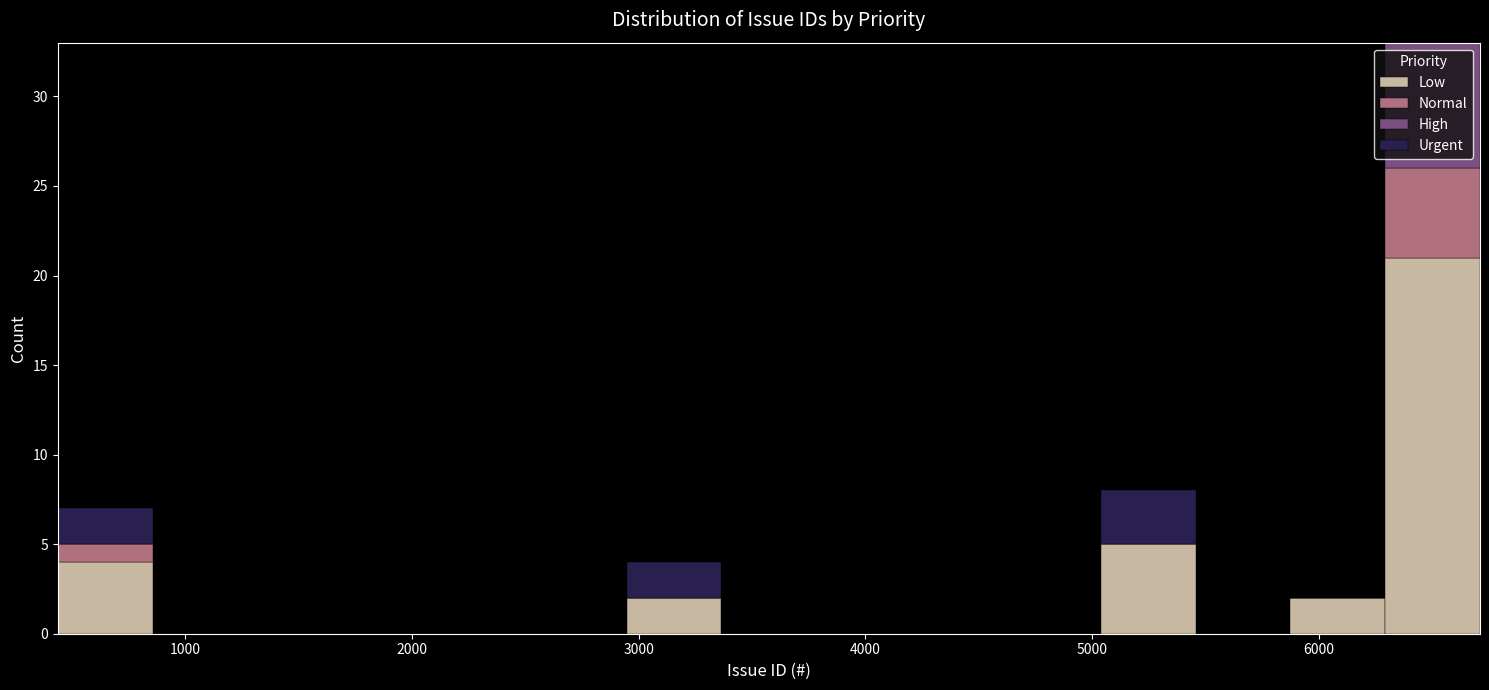

Which range on the x-axis has the tallest stacked bar (by total height)?

6300 to 6700